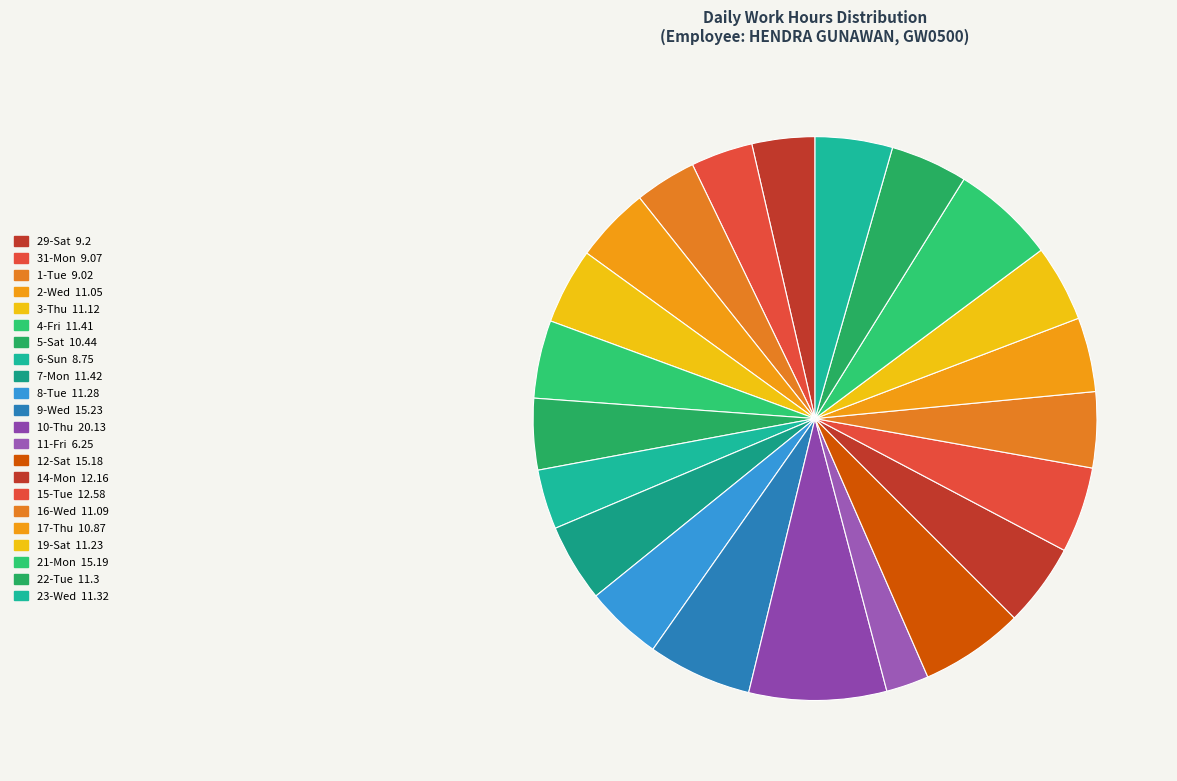

How much of the chart is everything except 19-Sat?

95.6%